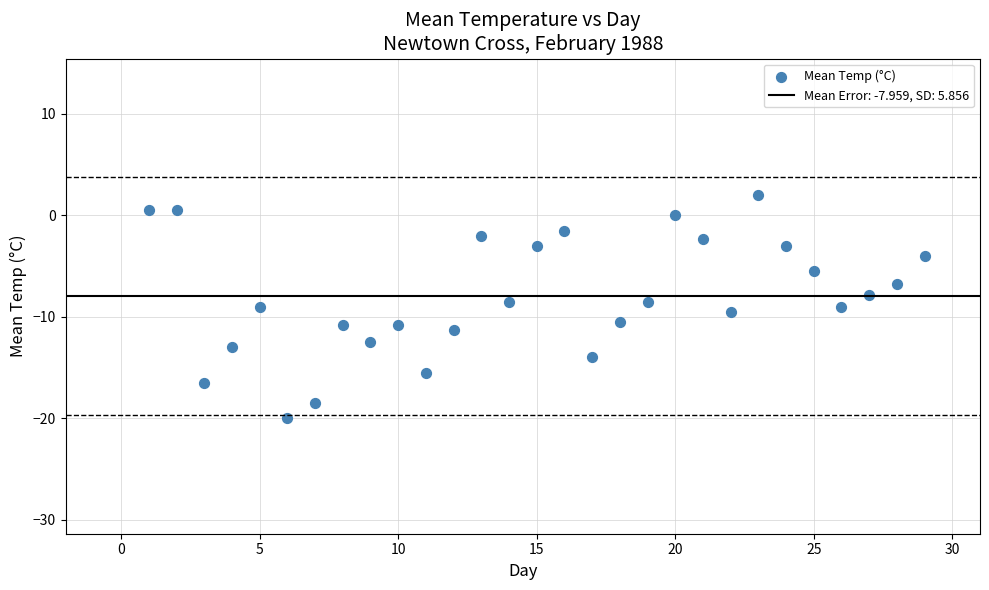

What is the range of X values (max minus min)?

28.0